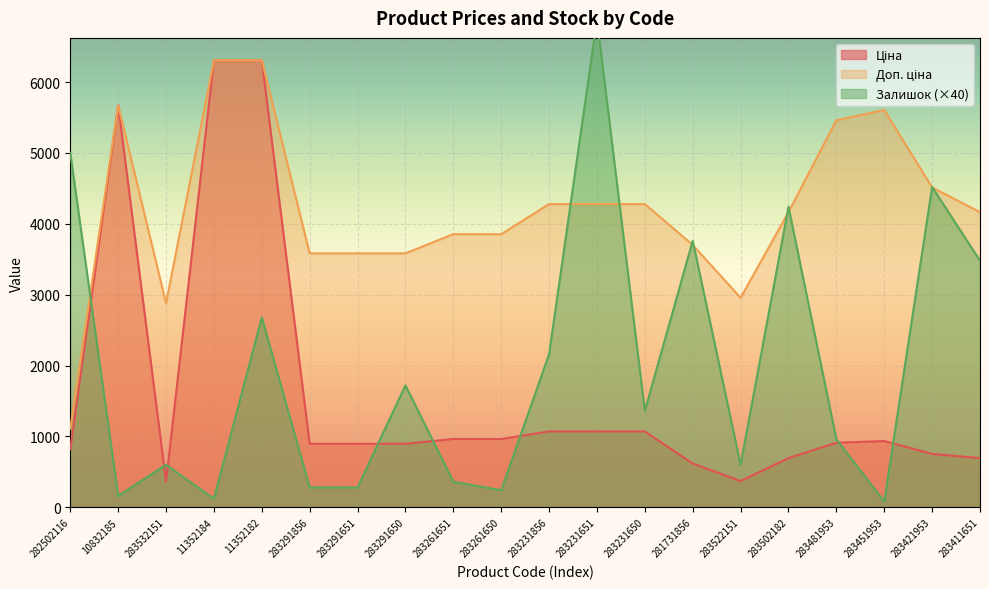

Is the value of Ціна at 283532151 greater than the value of Доп. ціна at 11352184?

No